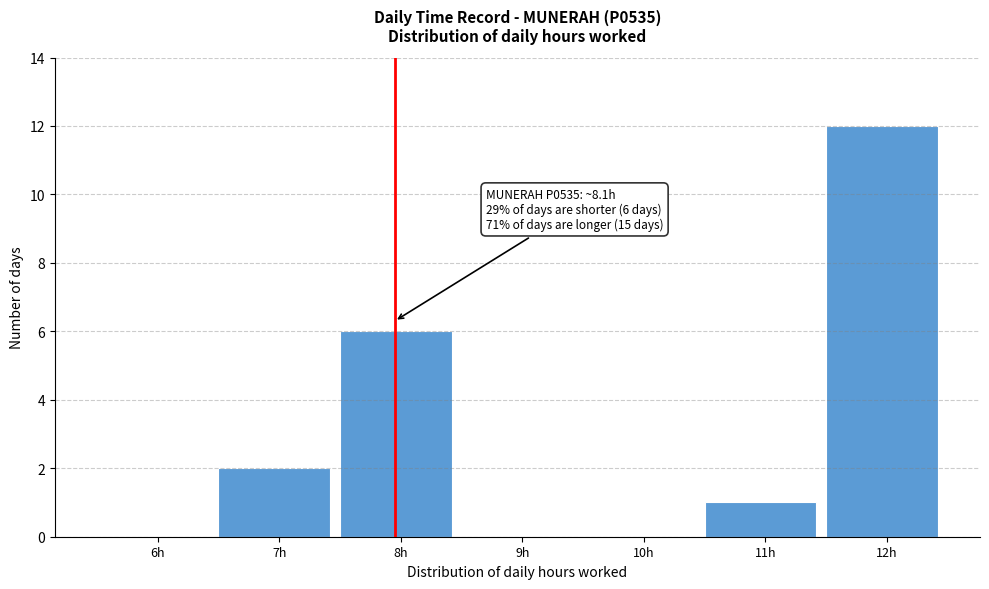

Reading left to right, transcribe all the data shown in this chart.

6h=0	7h=2	8h=6	9h=0	10h=0	11h=1	12h=12